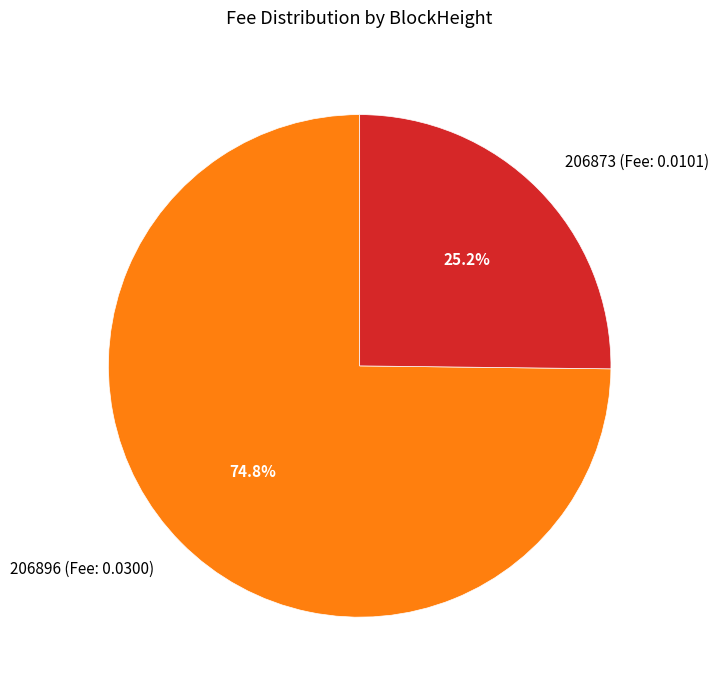

Count the number of slices in the pie.

2